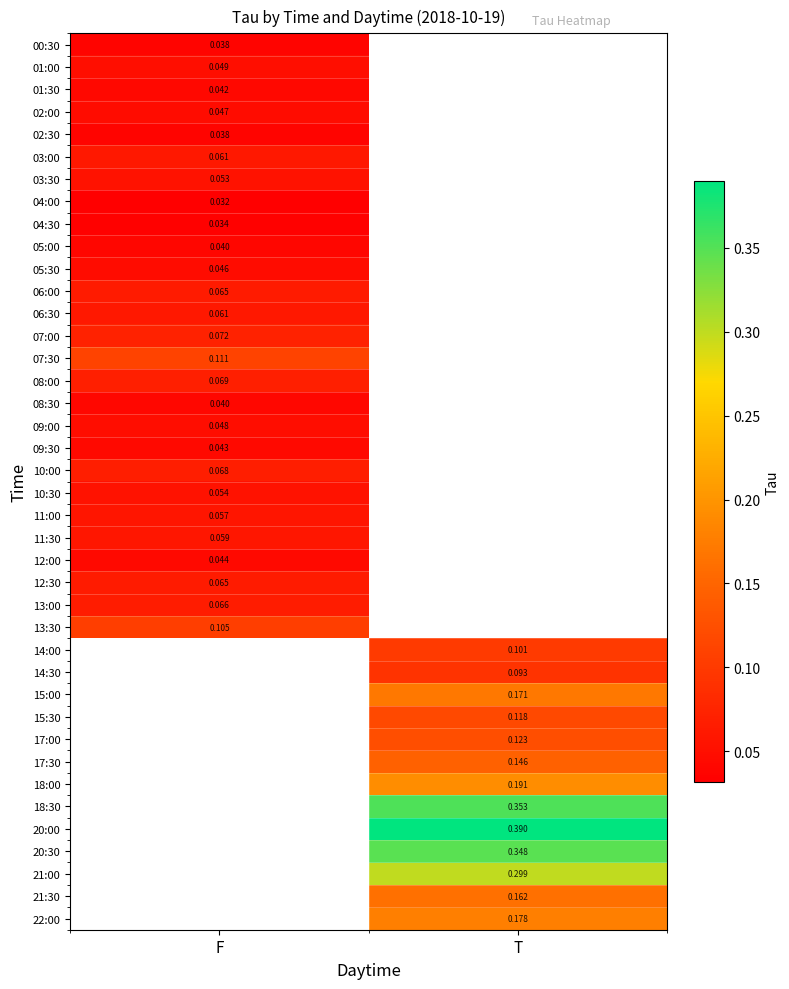

How many positive values does the 10:00 series have?

1